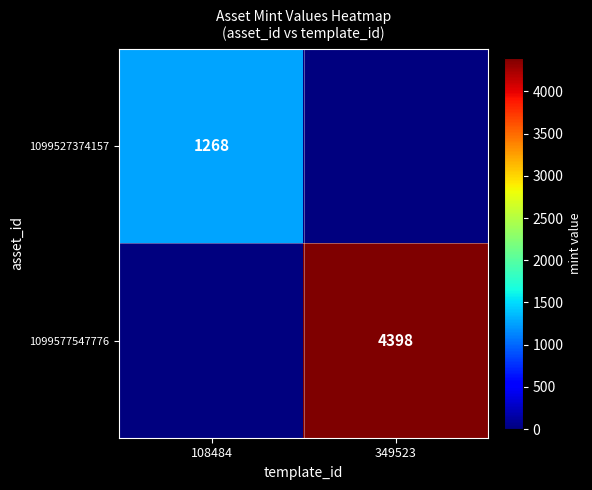

True or false: 1099527374157 has a value of 1268 at 108484.

True